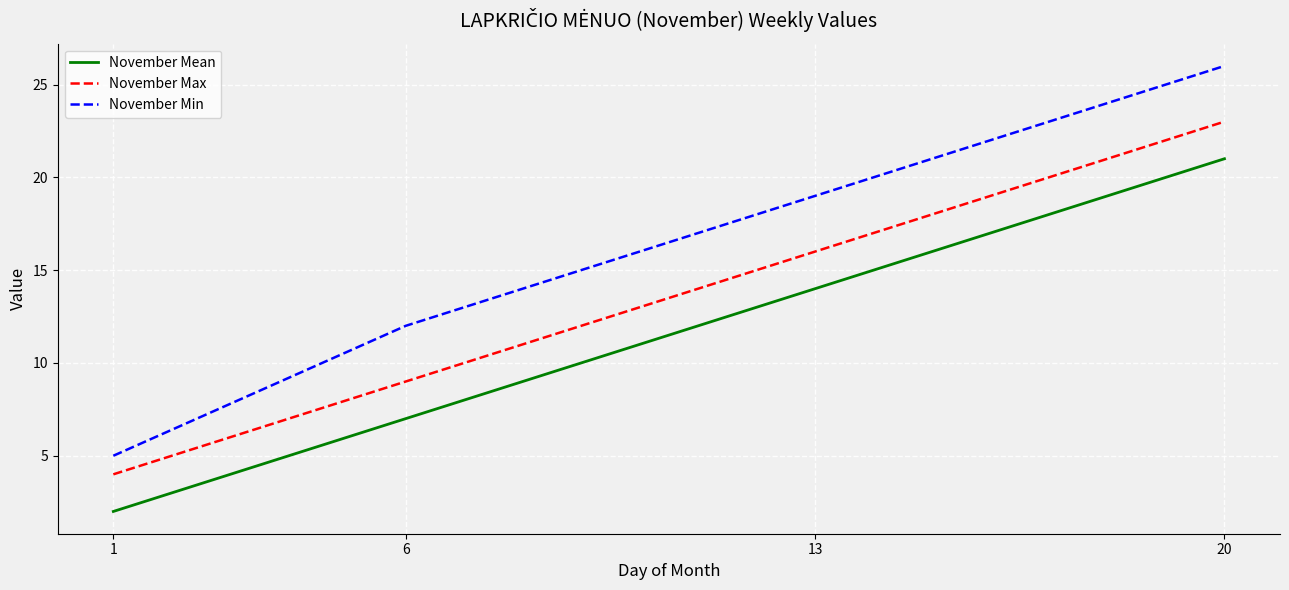

At 13, list the series in order from largest to smallest.

November Min, November Max, November Mean